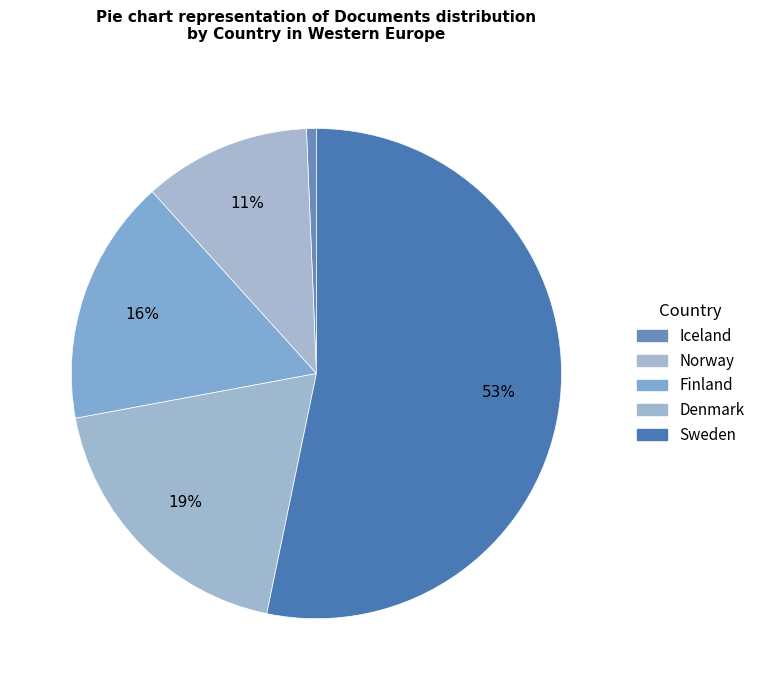

The Norway slice represents 26% of the pie. True or false?

False